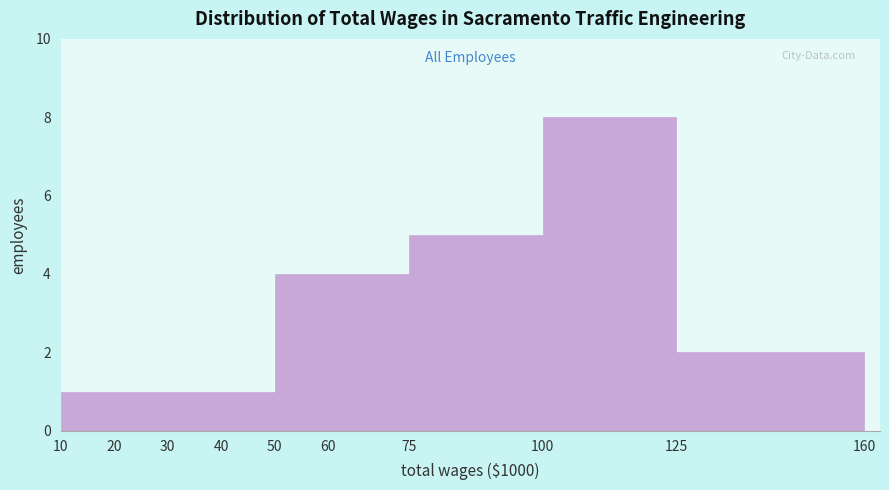

Reading left to right, transcribe this chart: for each bar, give the range it covers on the x-axis and its height. The values are not printed on the chart, so give them approximately, as read against the axis.

10 to 20: 1
20 to 30: 1
30 to 40: 1
40 to 50: 1
50 to 60: 4
60 to 75: 4
75 to 100: 5
100 to 125: 8
125 to 160: 2